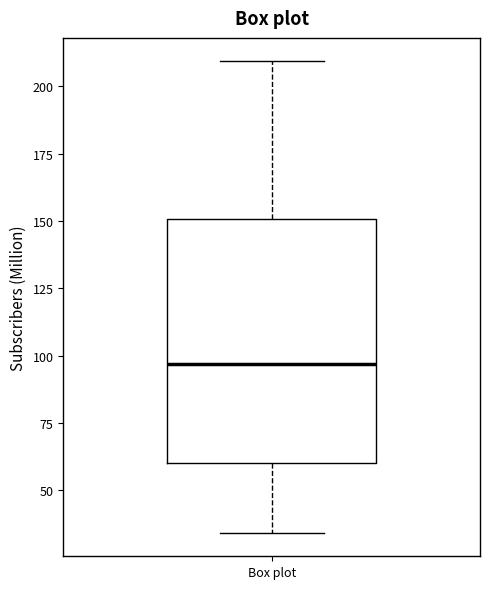

Read this box plot against the y-axis: the position of the median line, the range covered by the box, and the ends of both whiskers. The values are not printed on the chart, so give them approximately, as read against the axis.

median 95, box 60 to 150, whiskers 35 to 210